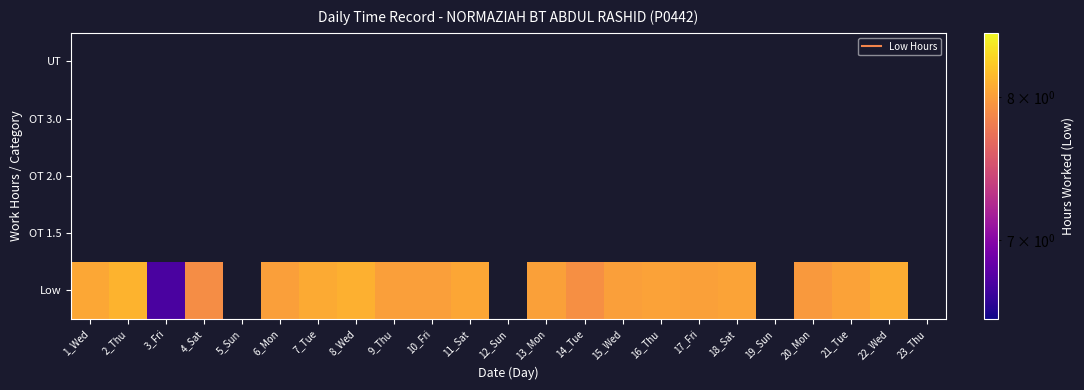

What is the smallest value displayed?

6.7